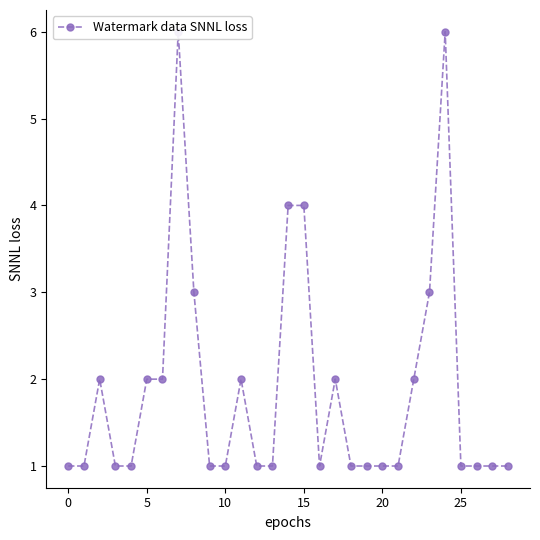

The value at 12 is 1. True or false?

True